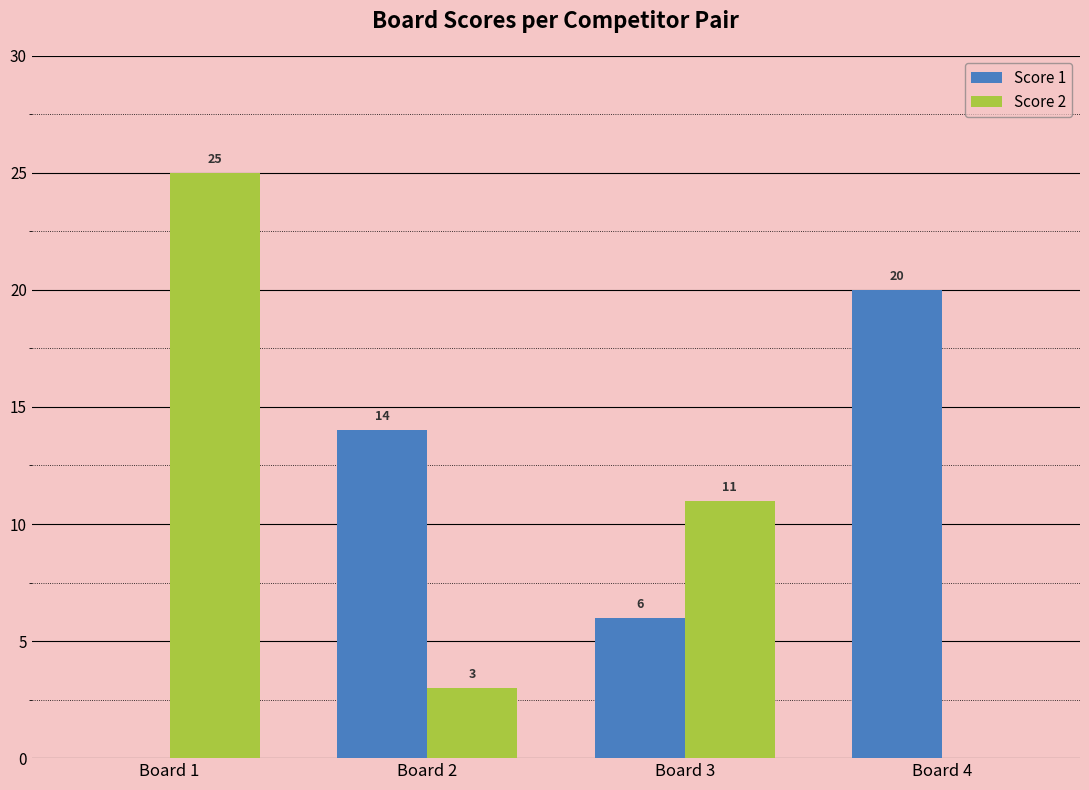

What is the sum of all Score 1 values?

40